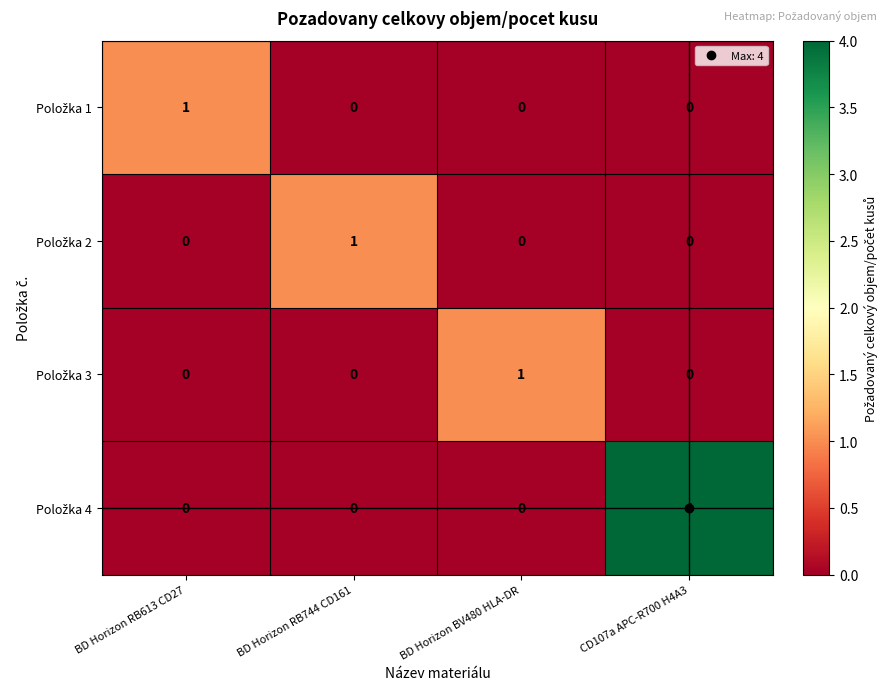

At which category is the sum across all series the highest?

CD107a APC-R700 H4A3